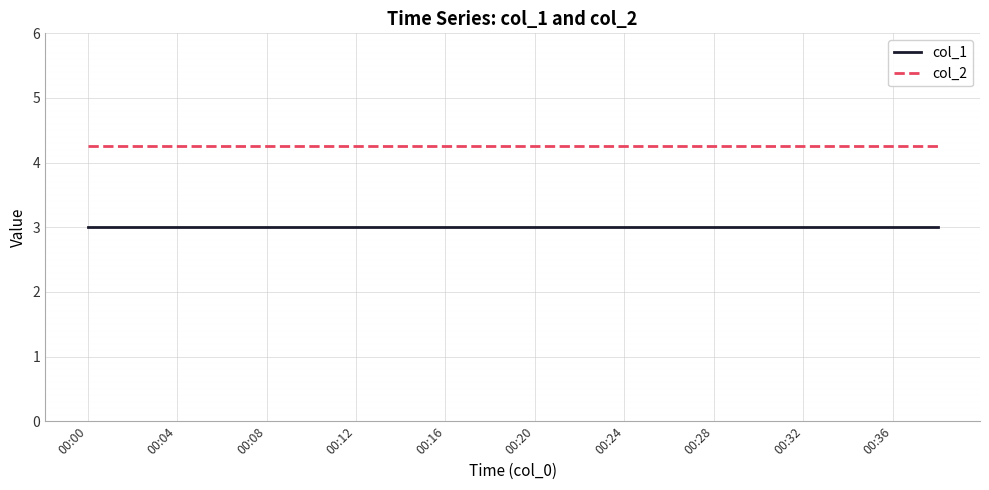

Rank the series by their maximum value, from lowest to highest.

col_1, col_2